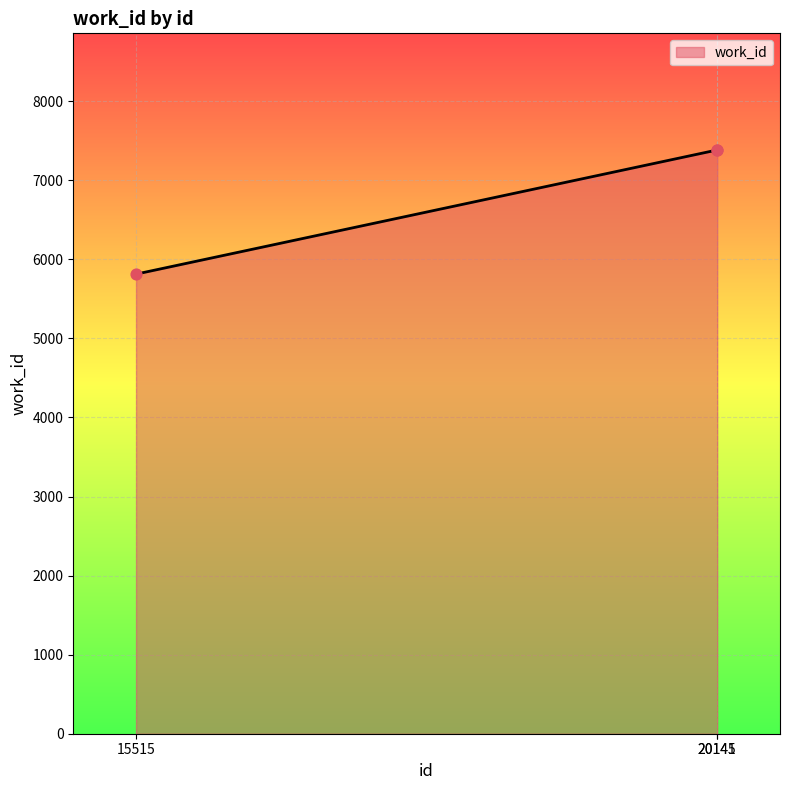

Approximately how many times larger is the value at 15515 compared to 20141?

0.8